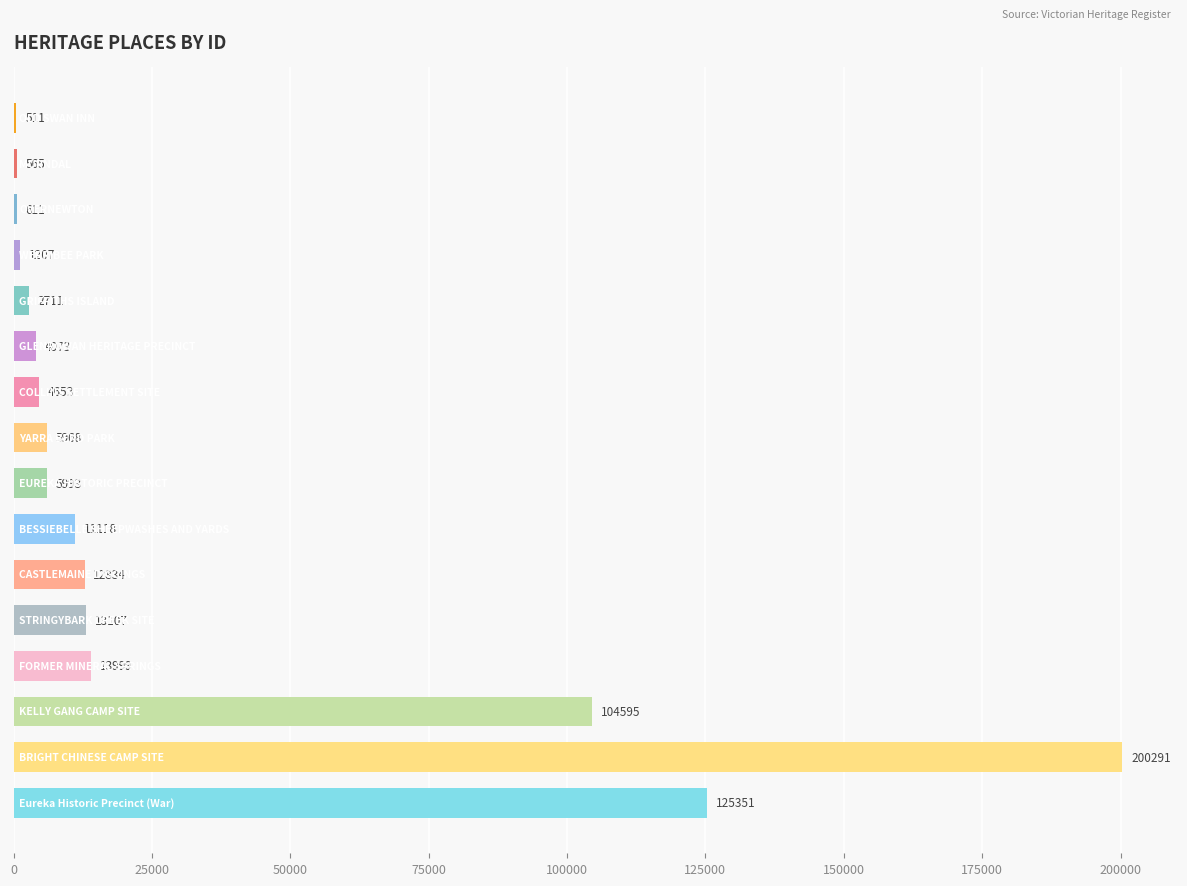

What is the maximum value shown in the chart?

200291